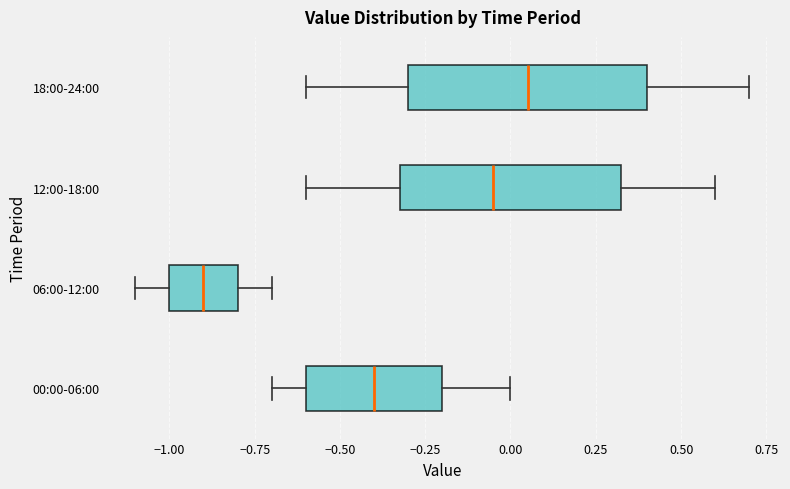

Reading bottom to top, read every box against the x-axis: the position of its median line, the range the box covers, and the ends of its whiskers. The values are not printed on the chart, so give them approximately, as read against the axis.

00:00-06:00: median -0.40, box -0.60 to -0.20, whiskers -0.70 to 0.00
06:00-12:00: median -0.90, box -1.00 to -0.80, whiskers -1.10 to -0.70
12:00-18:00: median -0.05, box -0.30 to 0.35, whiskers -0.60 to 0.60
18:00-24:00: median 0.05, box -0.30 to 0.40, whiskers -0.60 to 0.70